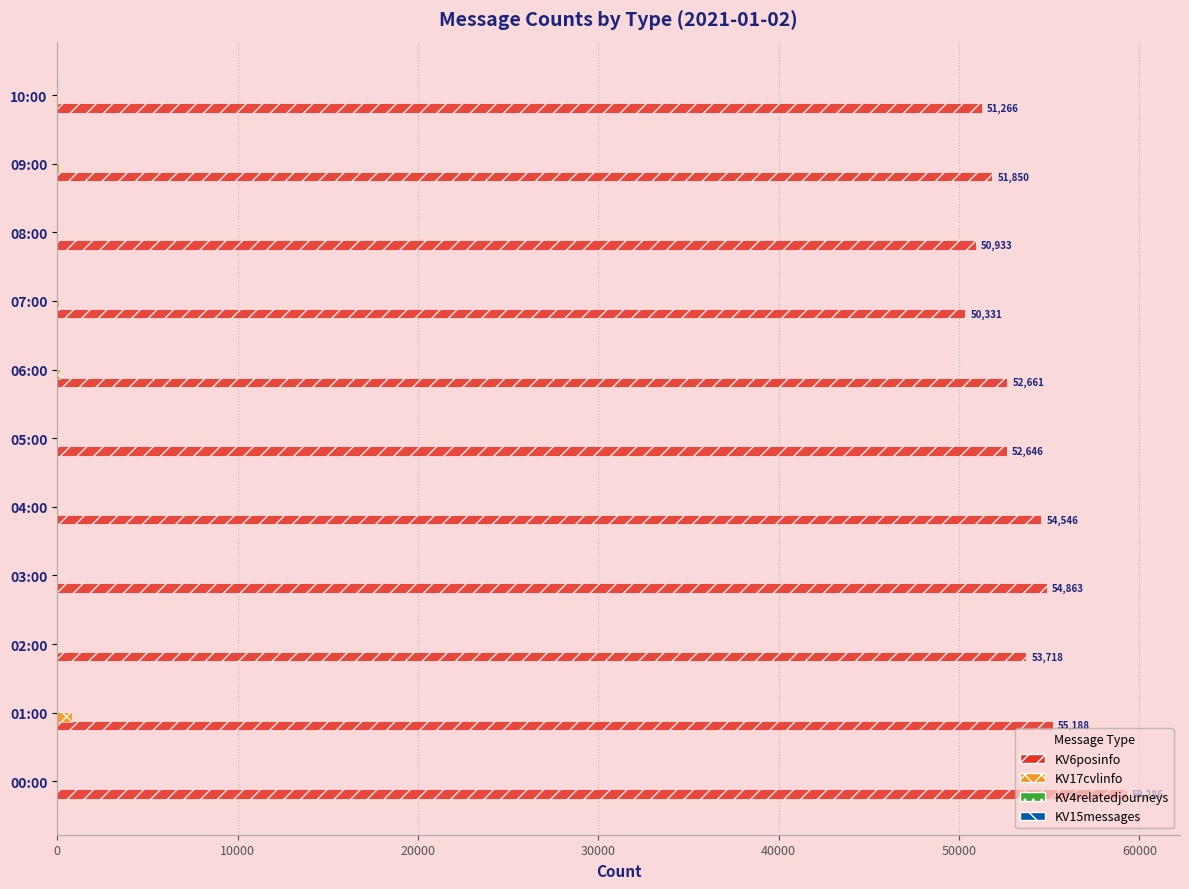

What is the sum of all KV6posinfo values?

587288